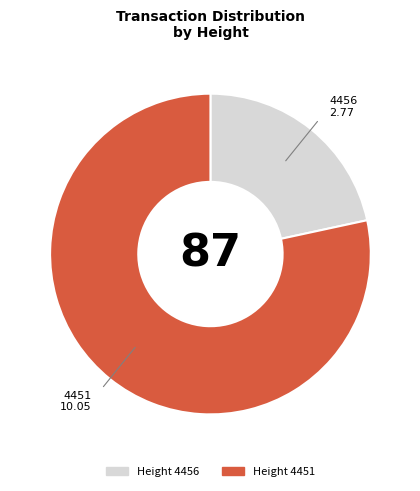

Is there any slice that represents more than half of the pie?

Yes